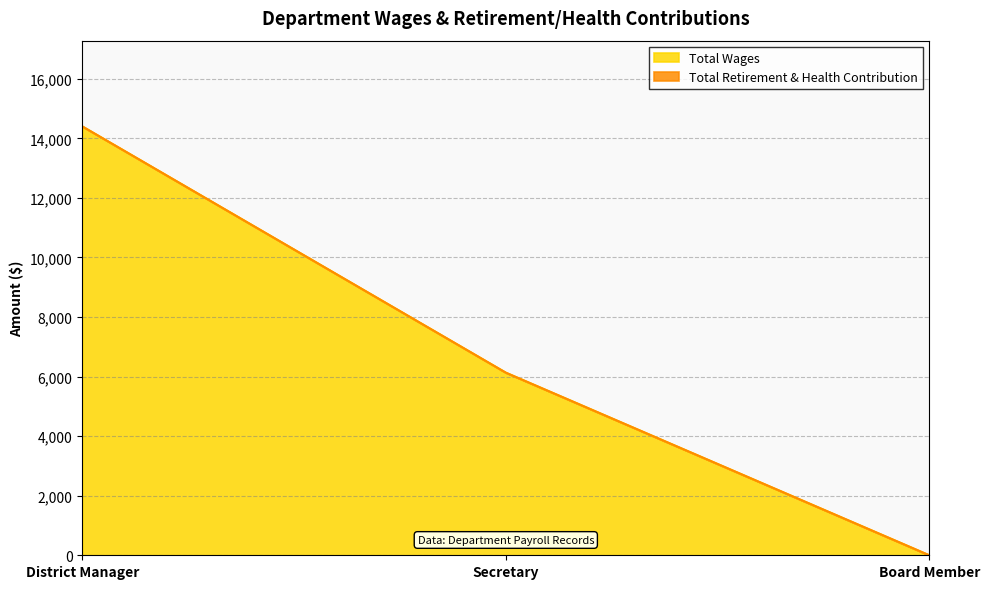

What is the change in value from District Manager to Board Member?

-14400